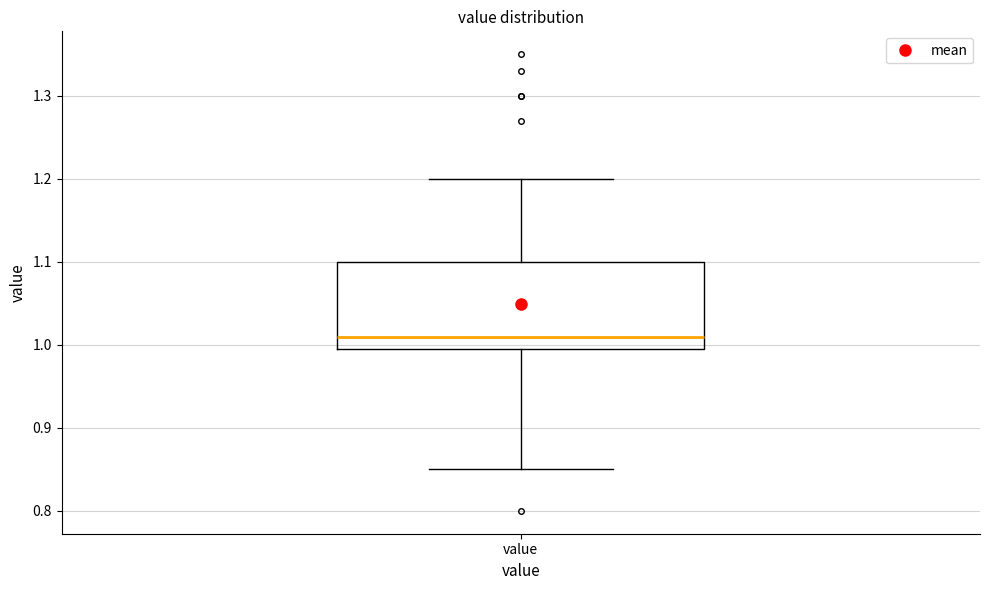

Where is the upper edge of the box for value on the y-axis? The values are not printed on the chart, so give them approximately, as read against the axis.

1.10